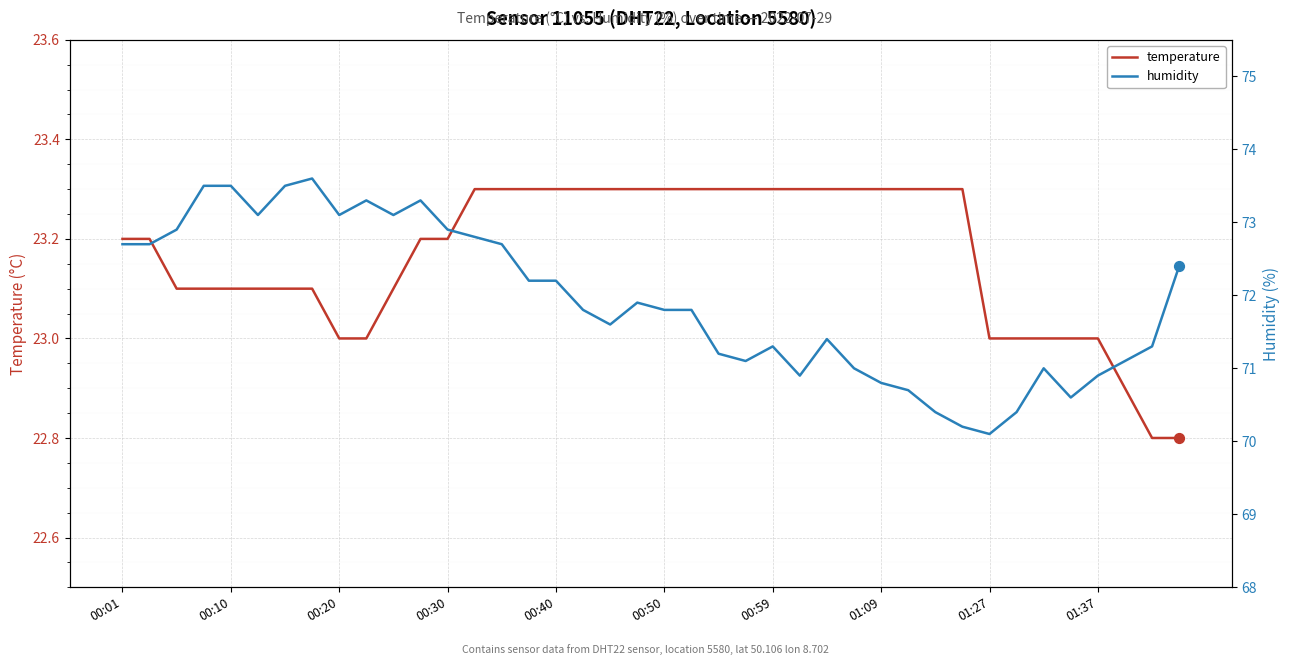

Is the value of humidity at 33 greater than the value of temperature at 30?

Yes